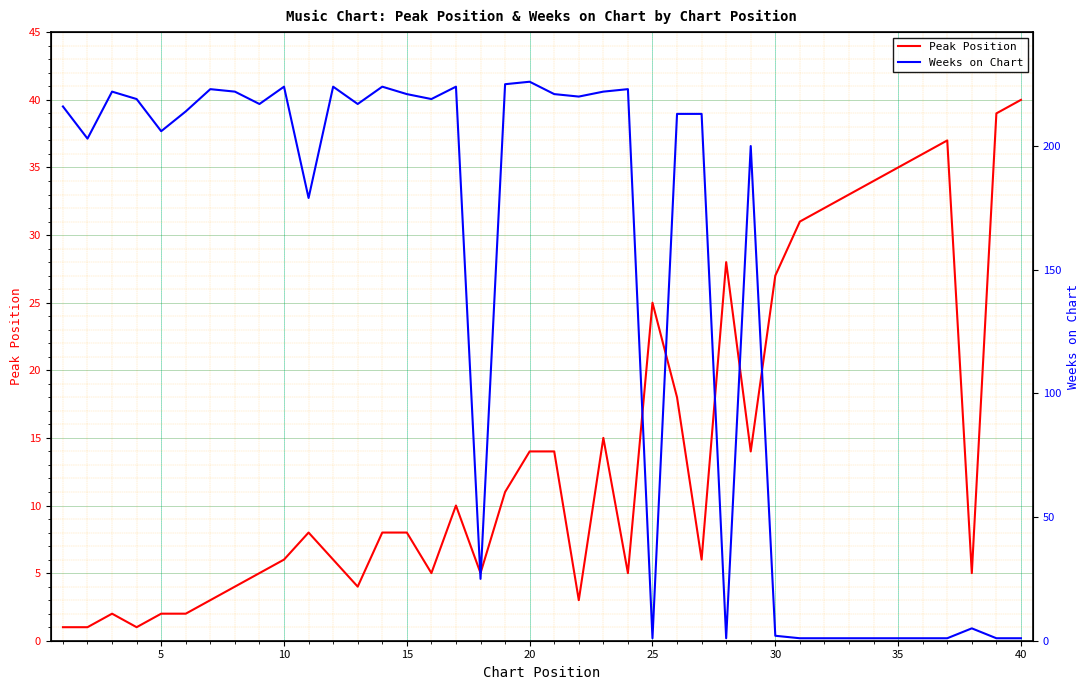

Rank the series by their maximum value, from lowest to highest.

Peak Position, Weeks on Chart